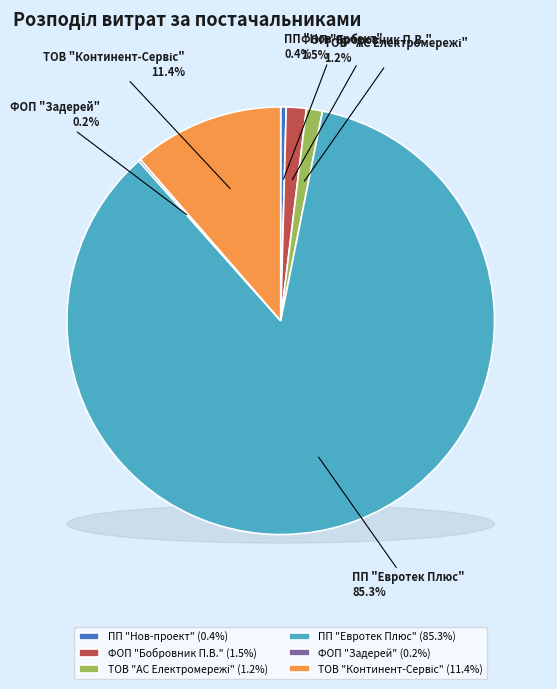

What portion of the pie excludes ФОП "Бобровник П.В."?

98.5%